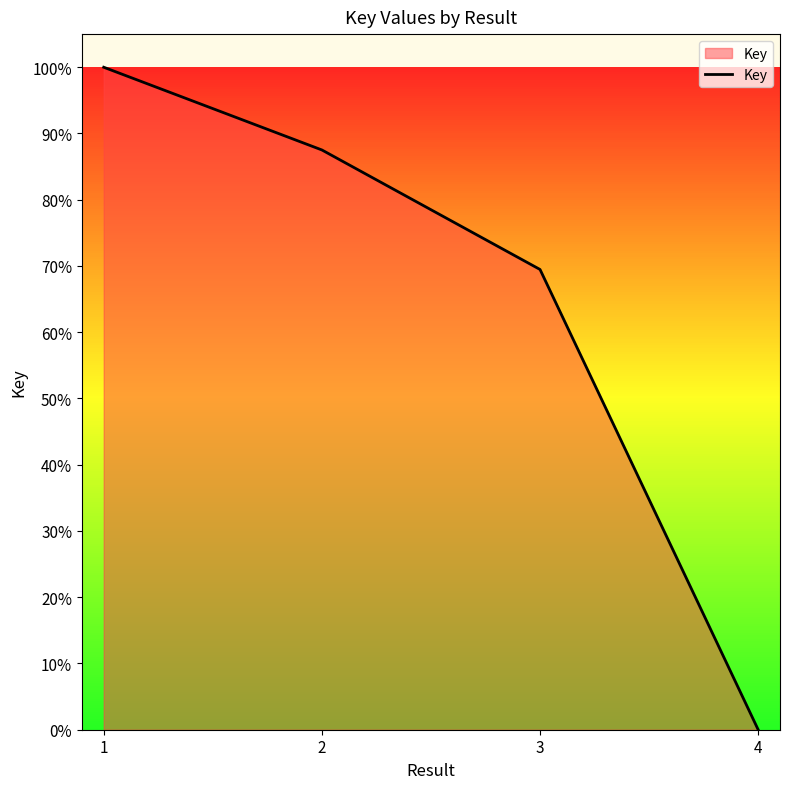

Does the chart have visible grid lines?

No